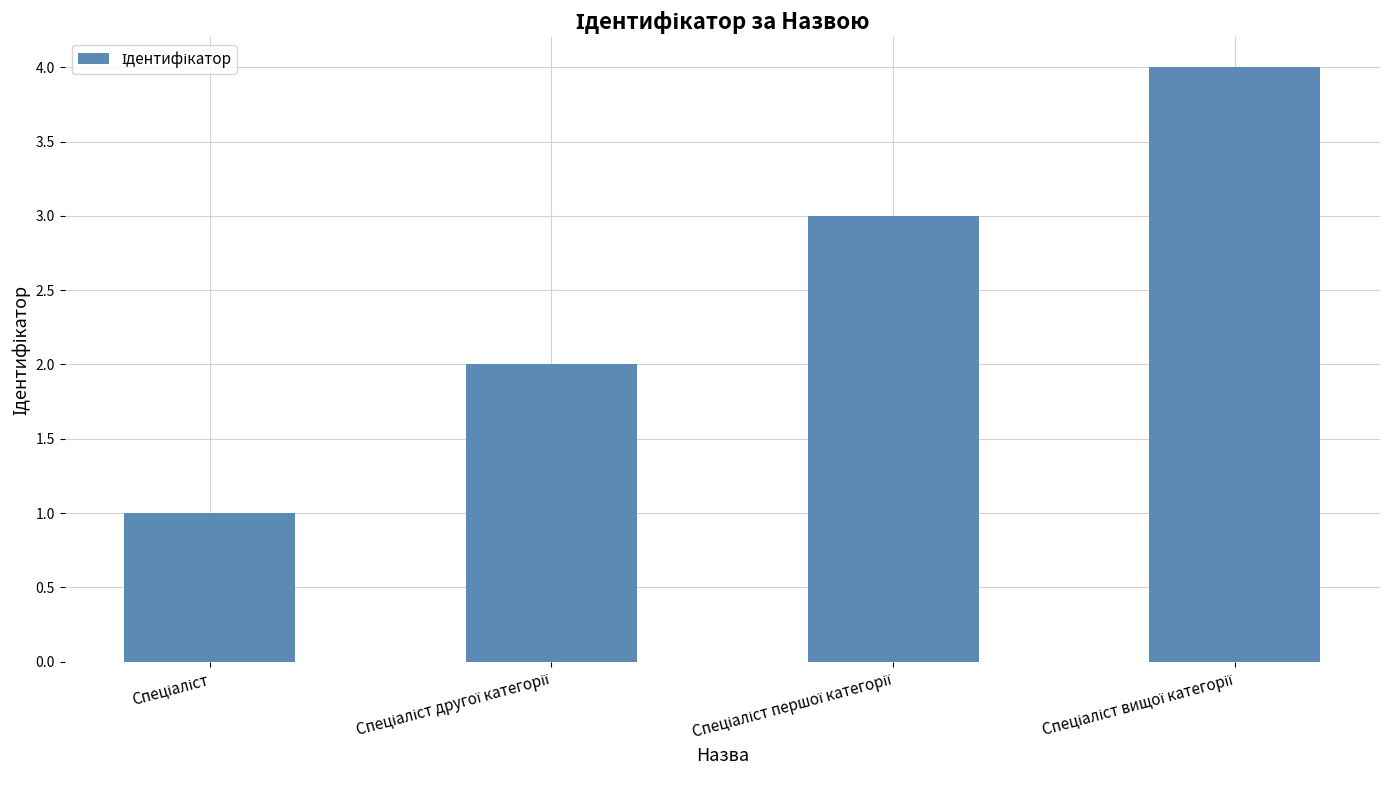

Count the number of categories in the chart.

4